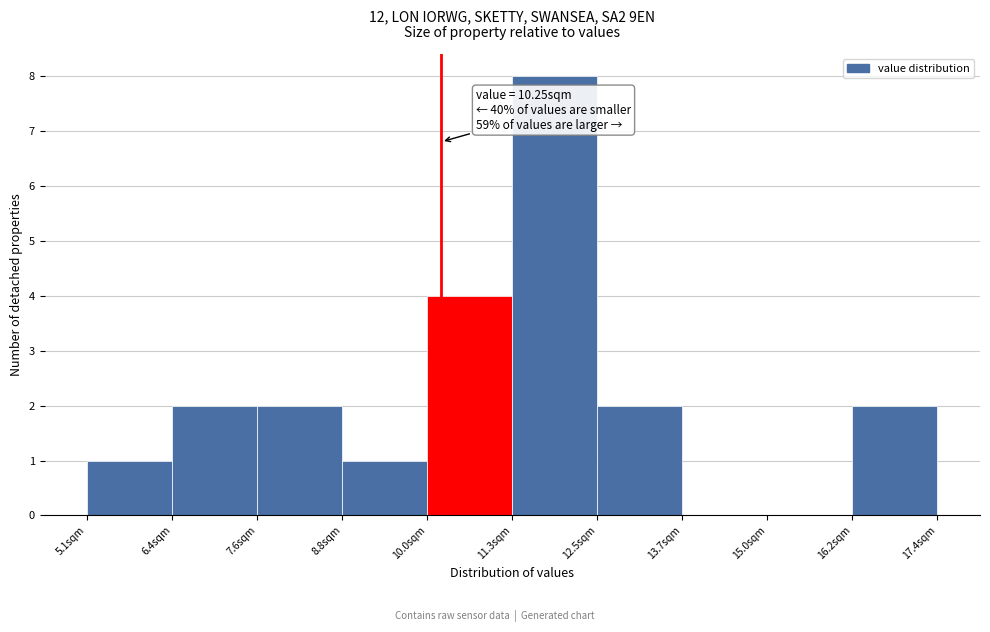

Which range on the x-axis has the tallest bar?

11.2 to 12.6